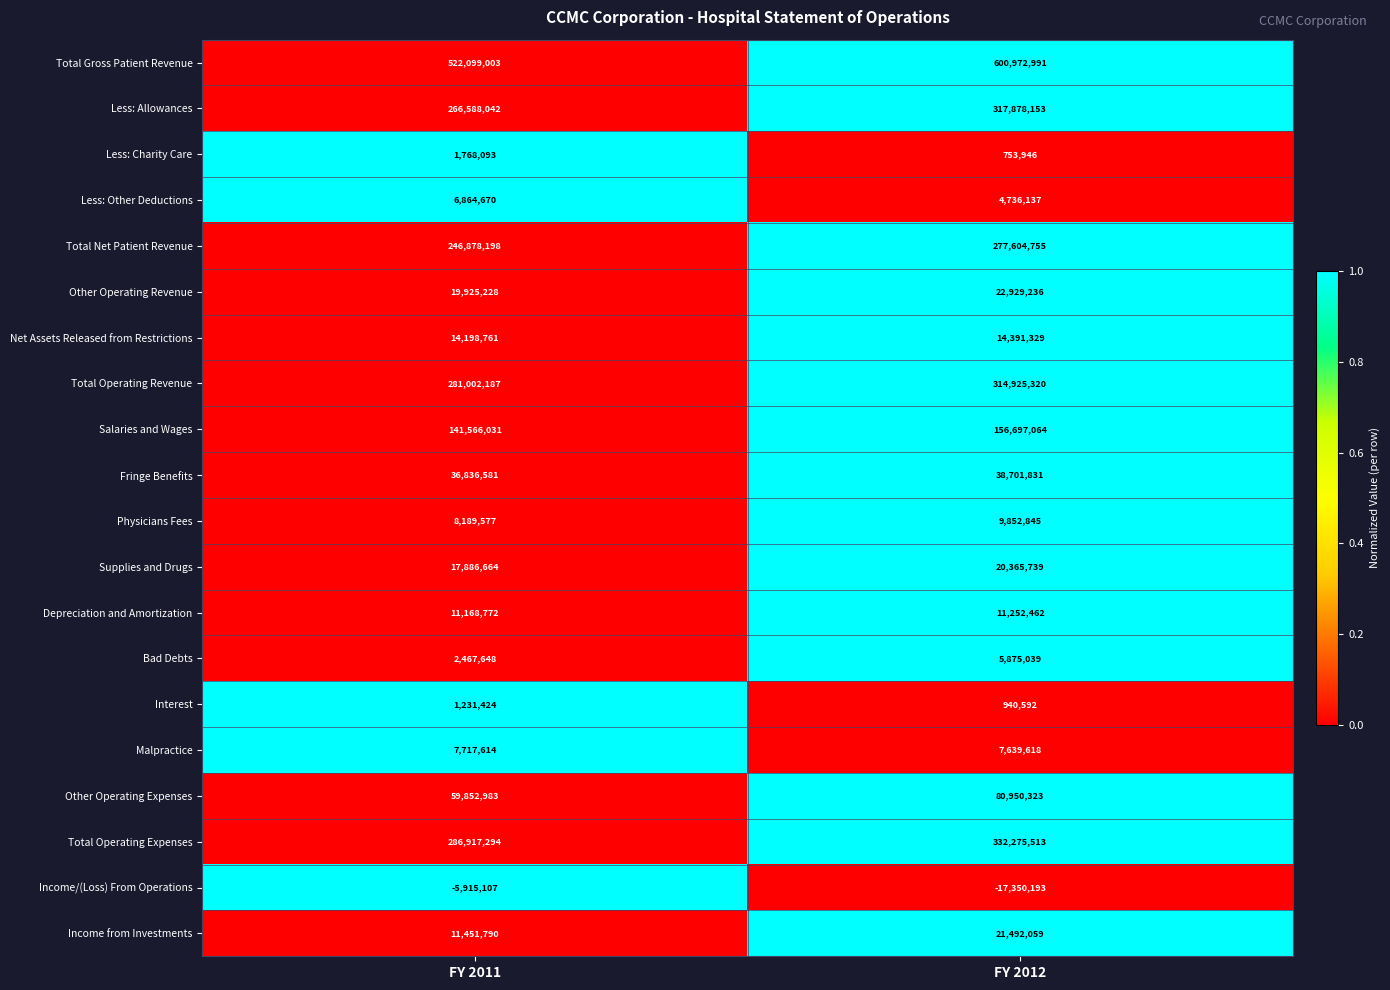

The Fringe Benefits series shows 55836372 at FY 2012. True or false?

False